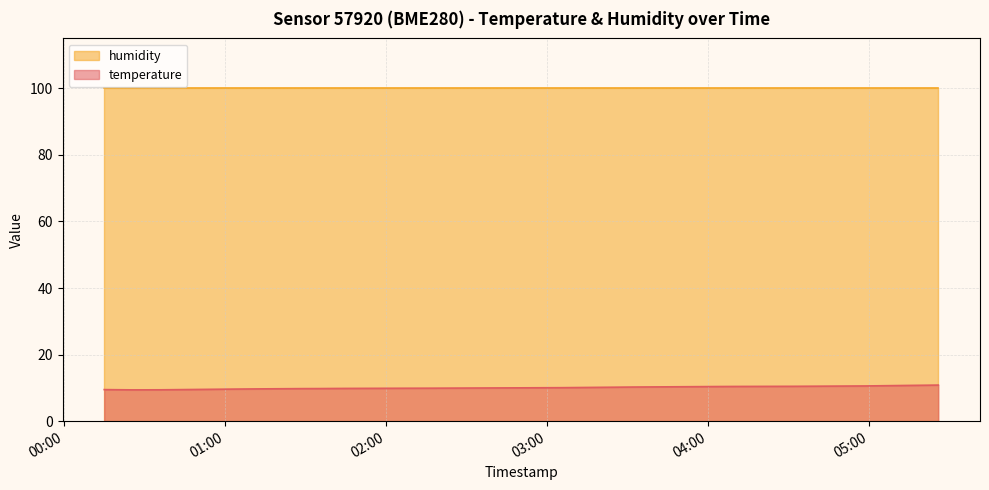

What position from the right is 2022-10-03T04:58:39?

4